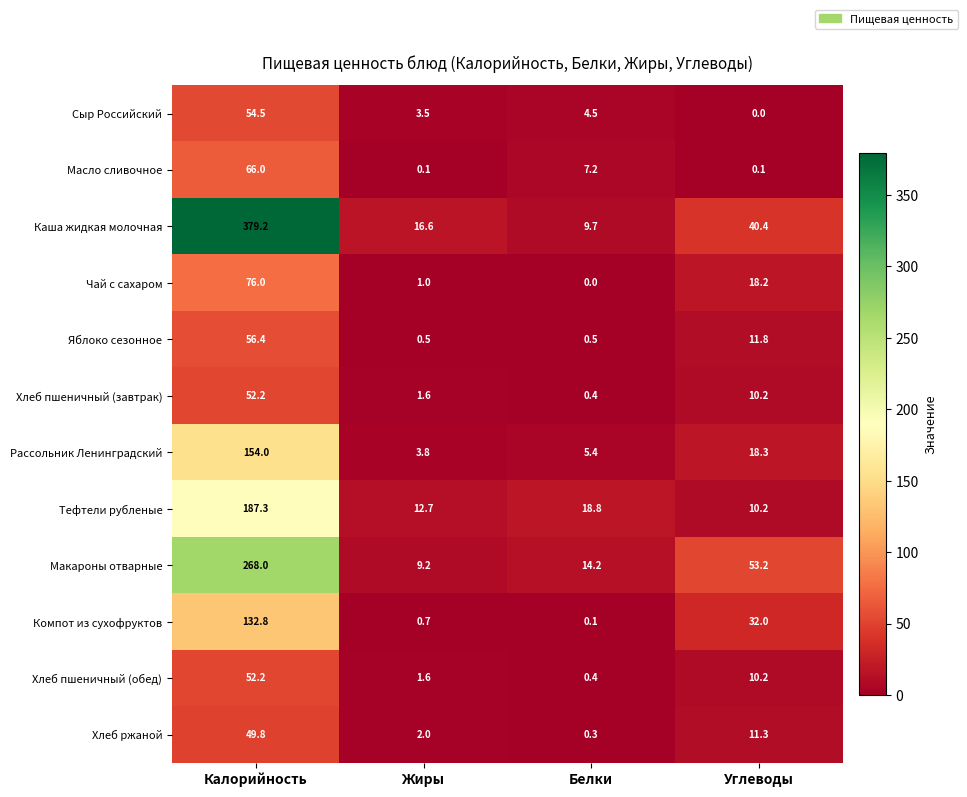

The Хлеб ржаной series shows 5.2 at Углеводы. True or false?

False